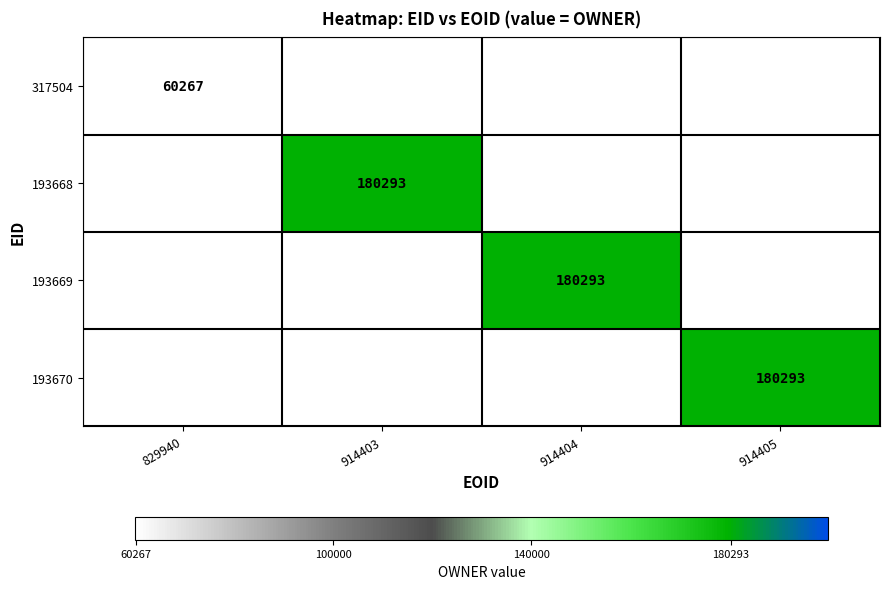

Is it true that 193668 equals 77960 at 914403?

False